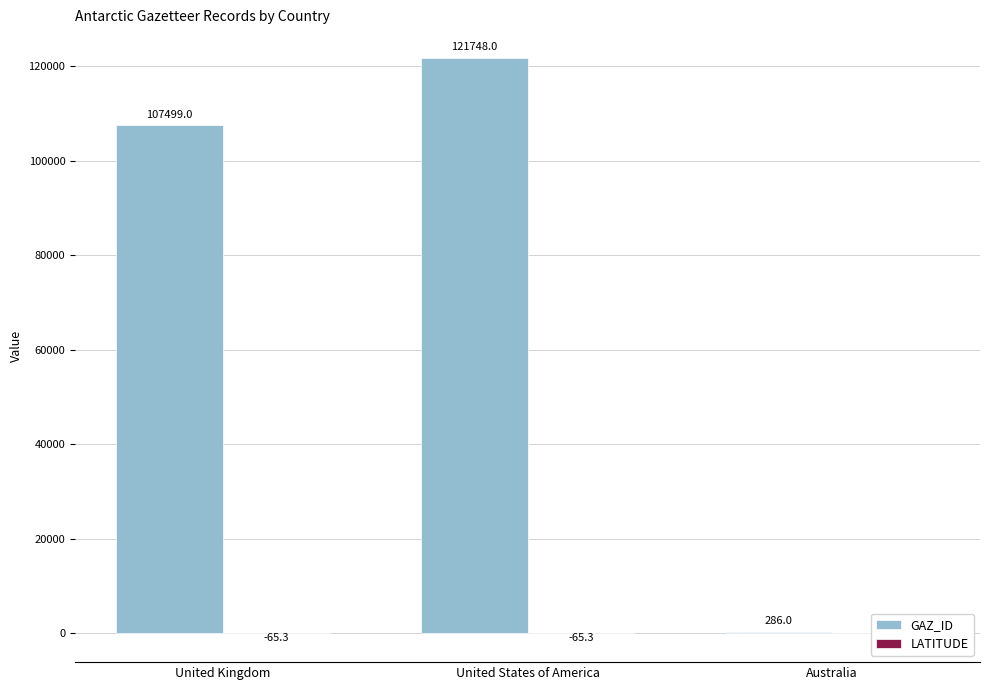

What position from the right is Australia?

1